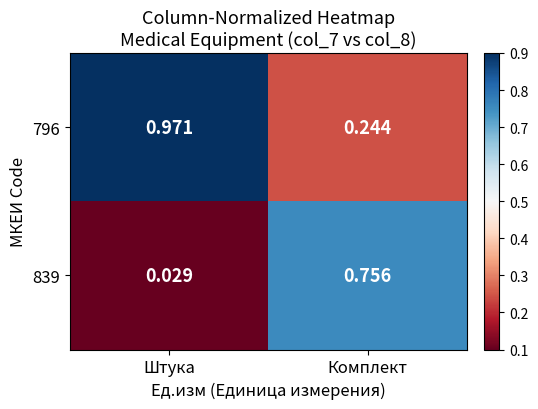

How many categories are shown in the chart?

2